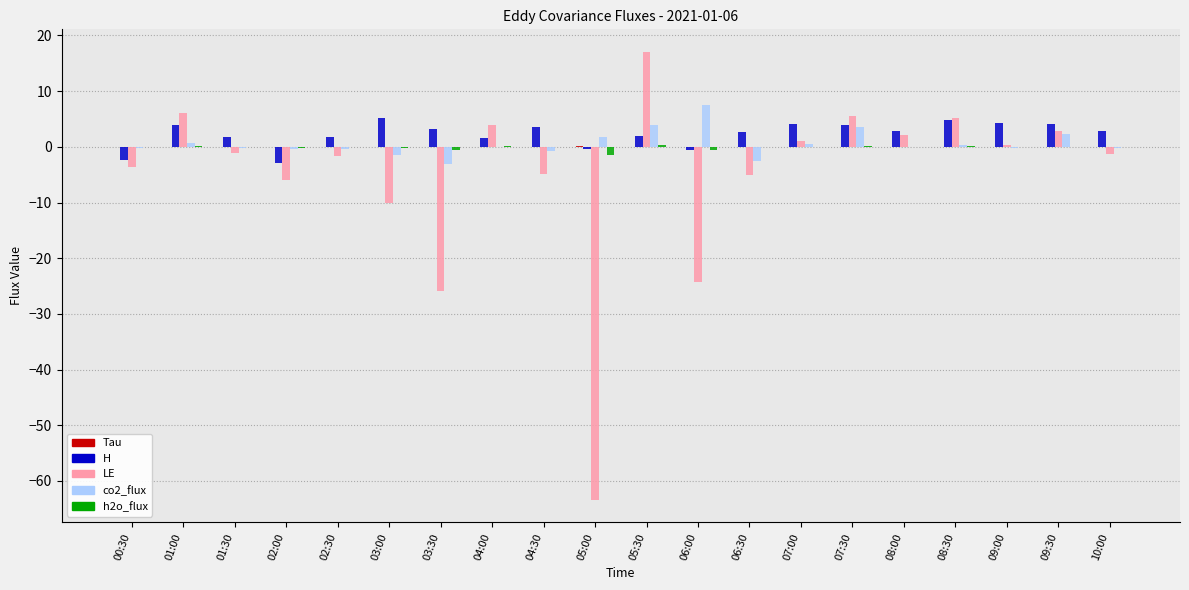

What is the maximum value shown in the chart?

17.1